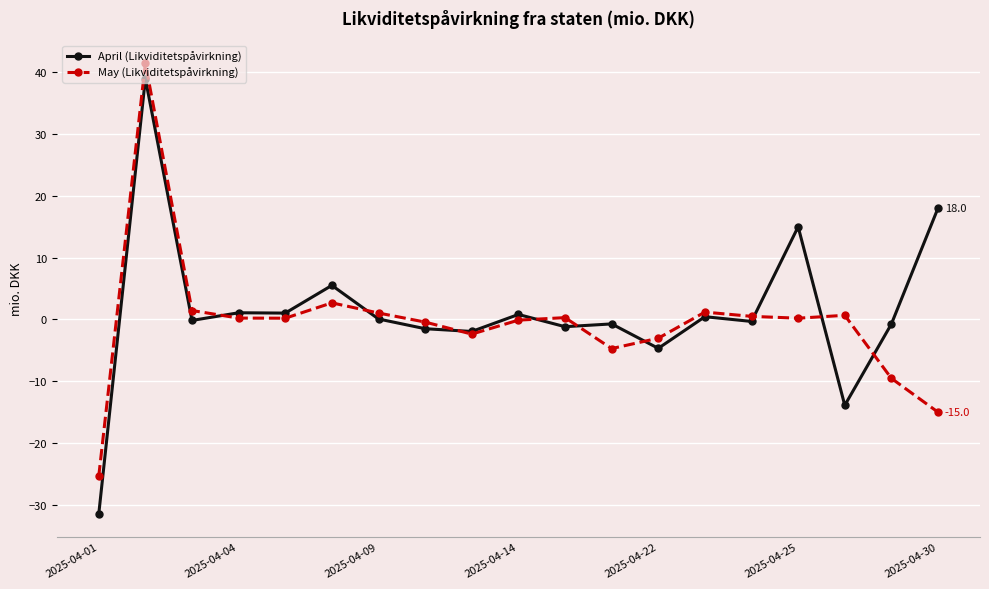

Which series has the widest spread of values?

April (Likviditetspåvirkning)